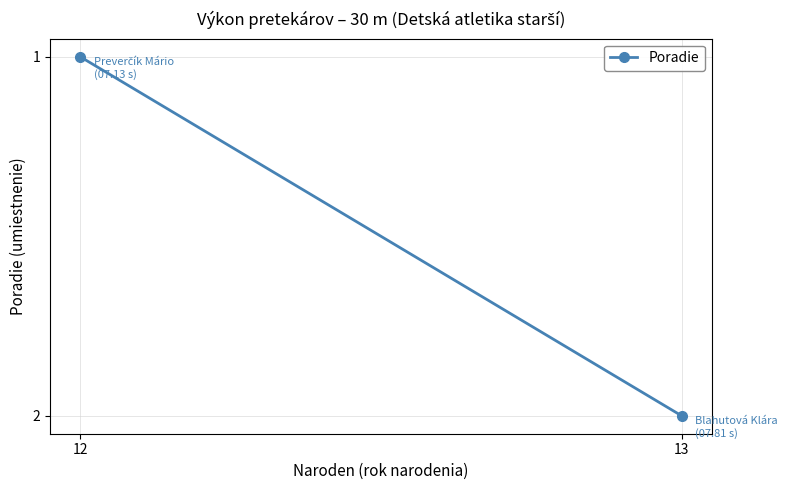

How many data points does each series have?

2